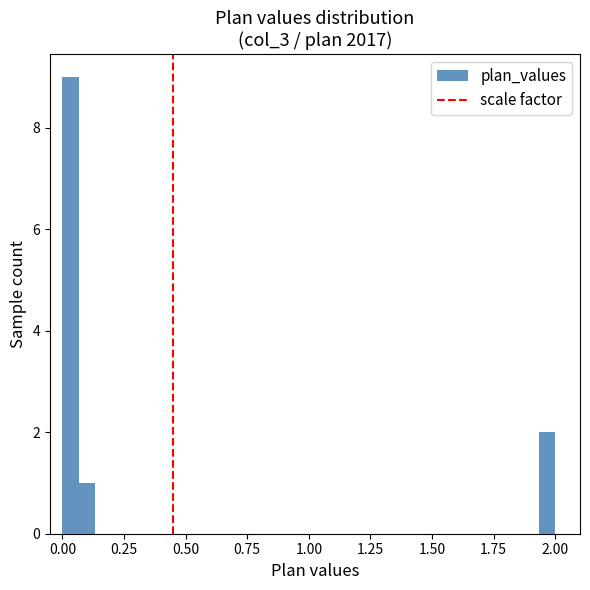

Around what value on the x-axis is the tallest bar? Give the approximate position of its centre, as read against the axis.

0.05